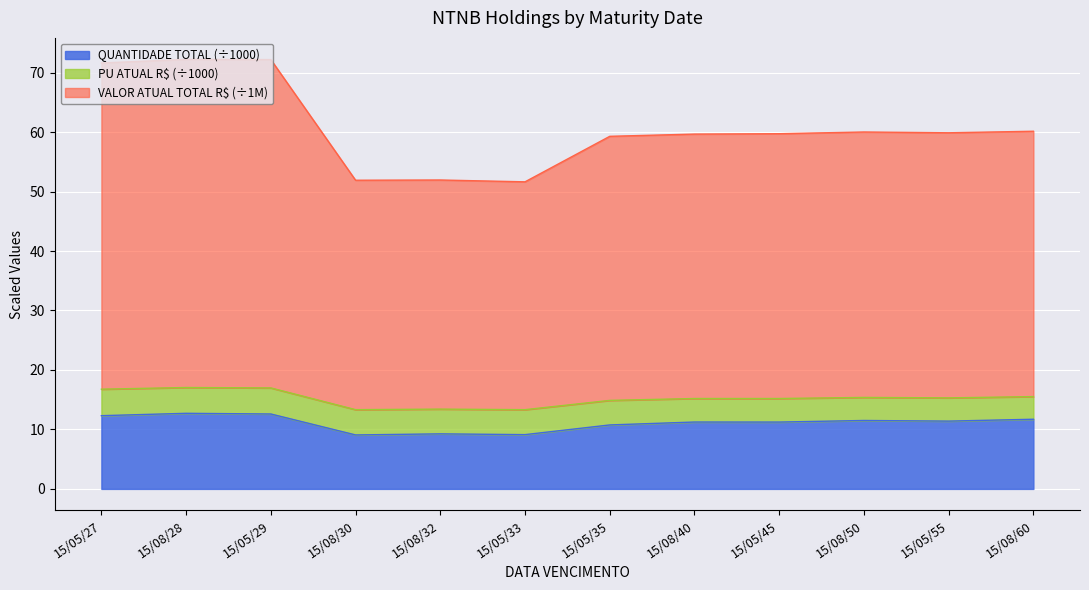

What is the highest value of the QUANTIDADE TOTAL (÷1000) series?

12.7